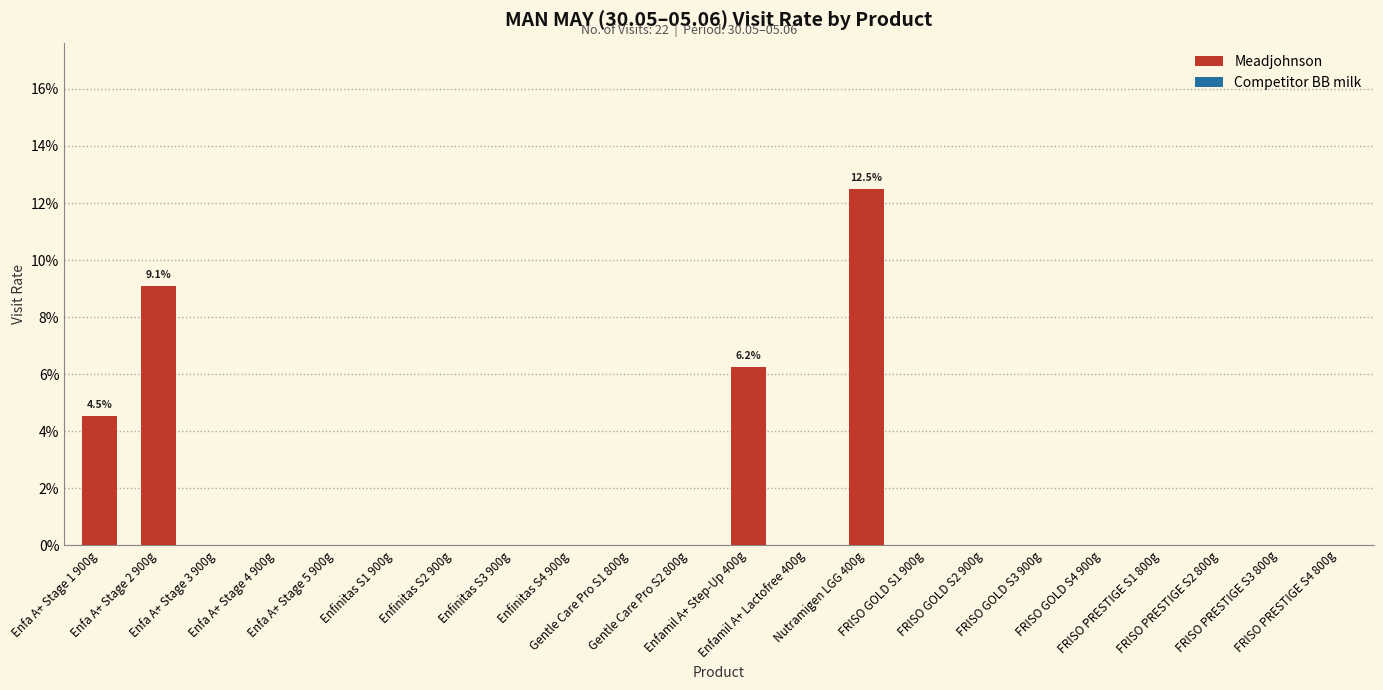

Are the bars horizontal?

No